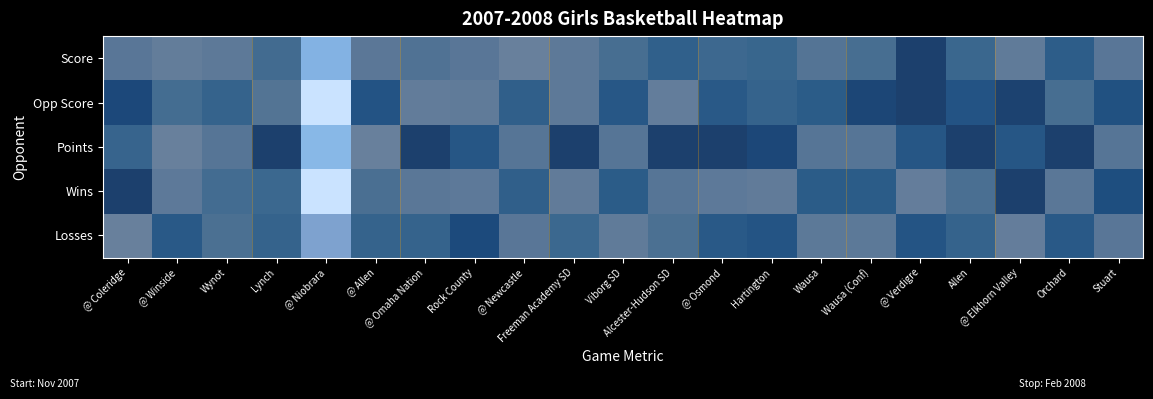

Between @ Winside and Wynot, which series saw the biggest shift?

losses